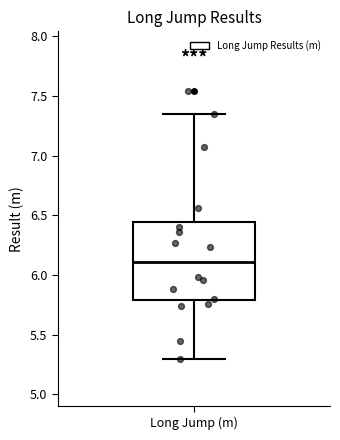

Read this box plot against the y-axis: the position of the median line, the range covered by the box, and the ends of both whiskers. The values are not printed on the chart, so give them approximately, as read against the axis.

median 6.10, box 5.80 to 6.45, whiskers 5.30 to 7.35